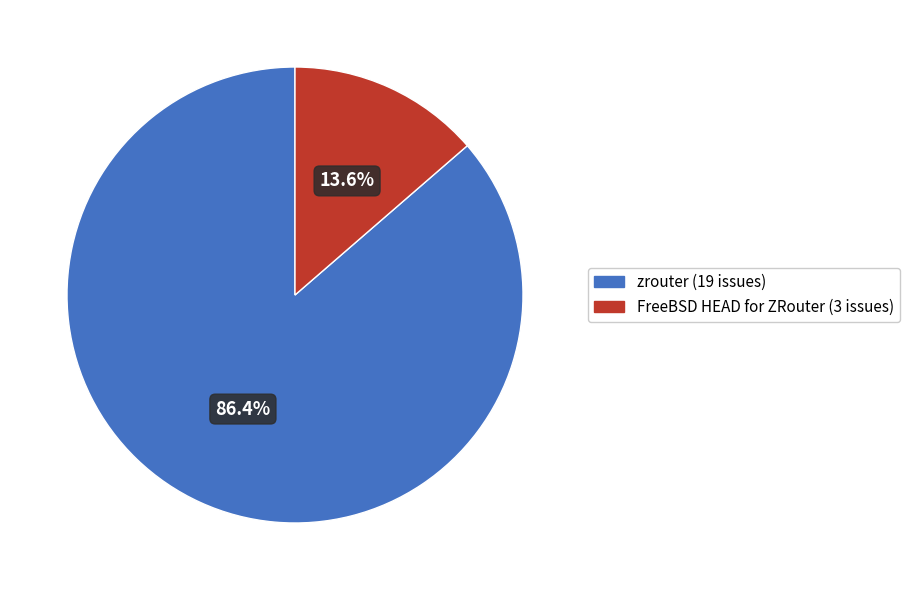

Between FreeBSD HEAD for ZRouter and zrouter, which is larger?

zrouter